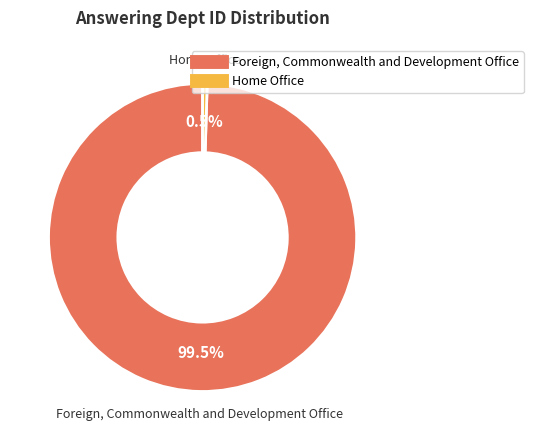

How many segments does this pie chart have?

2